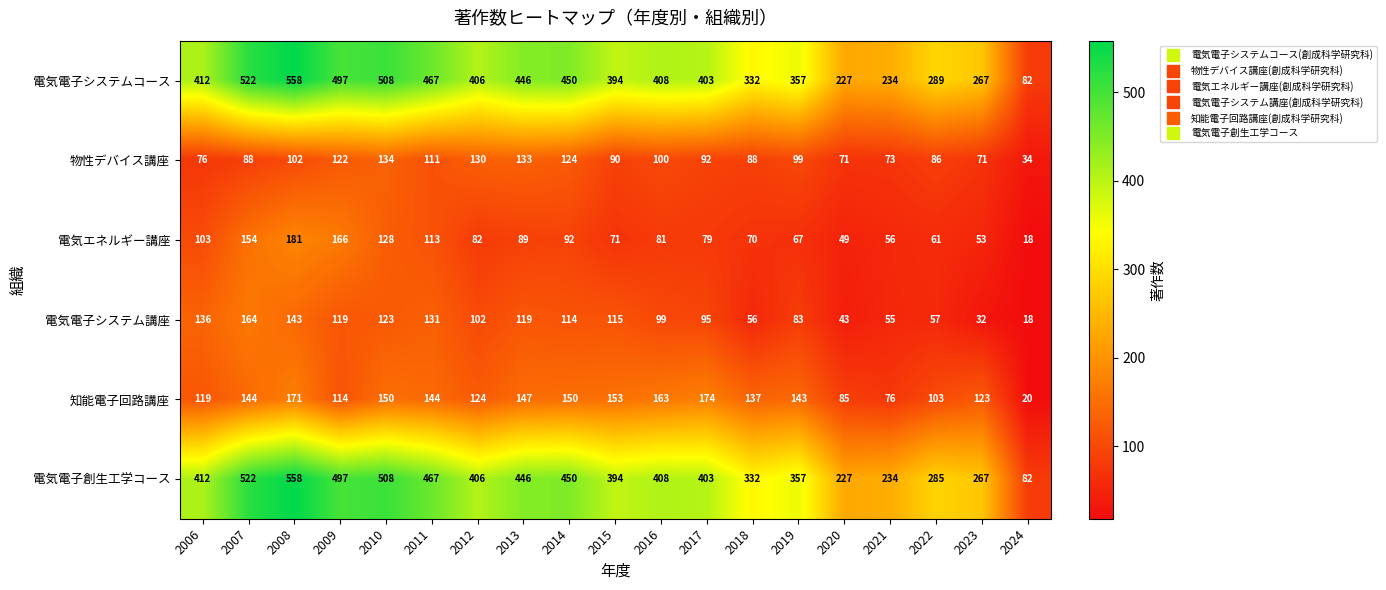

How many series are shown in this chart?

6